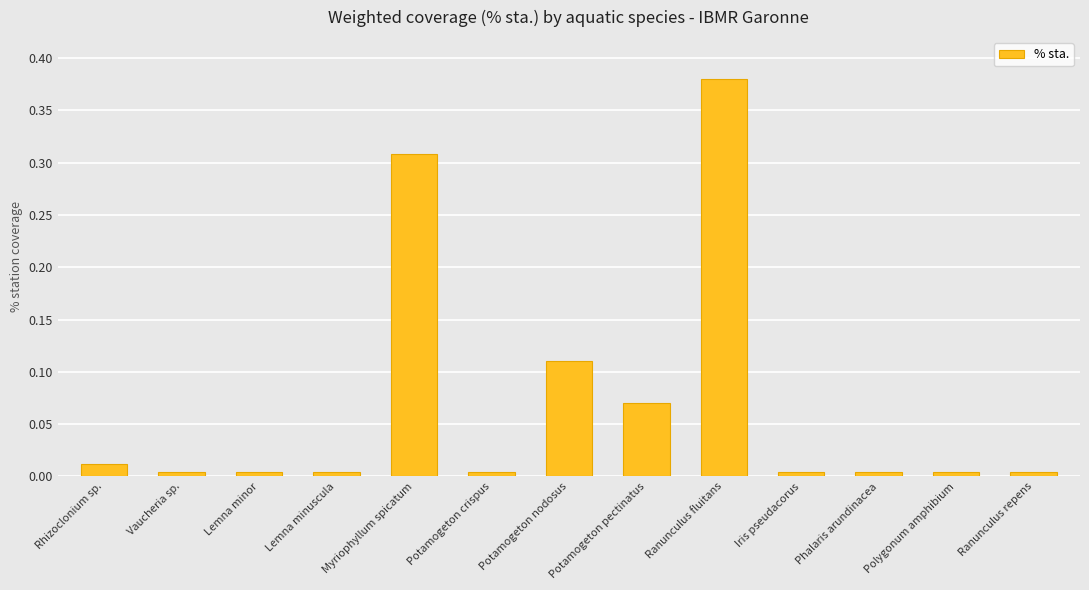

What is the label of the 13th bar from the right?

Rhizoclonium sp.